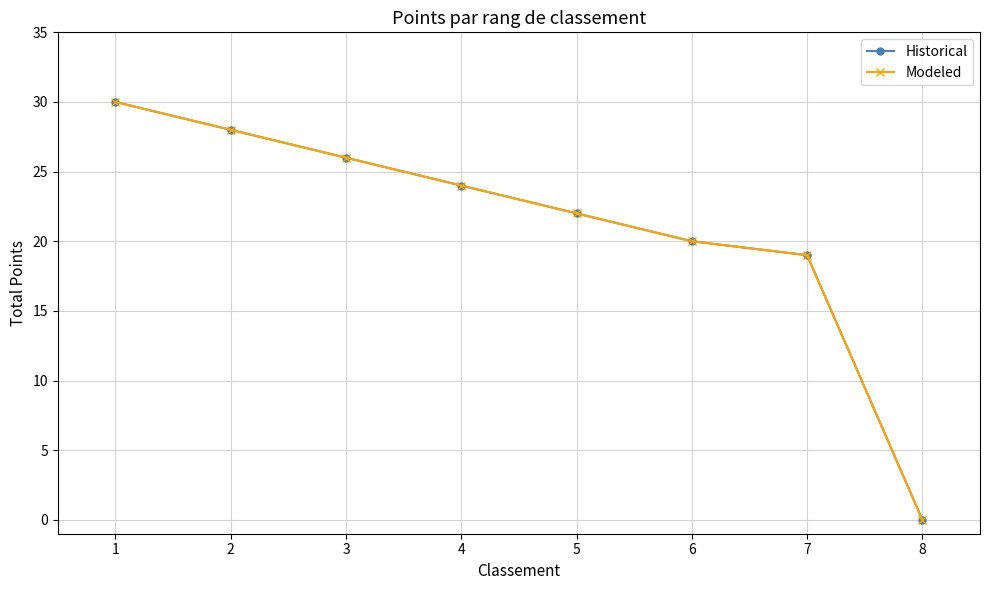

Does the chart have visible grid lines?

Yes